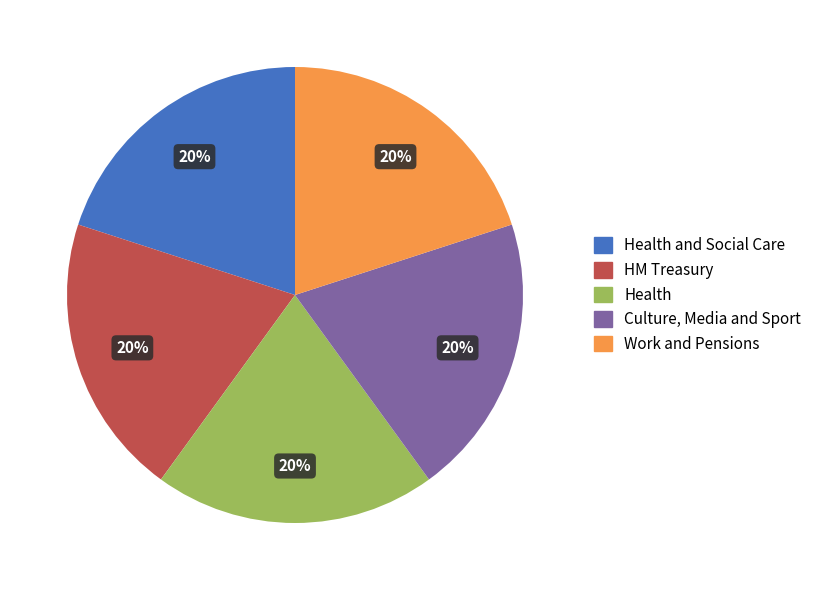

Is there a majority slice in this chart?

No